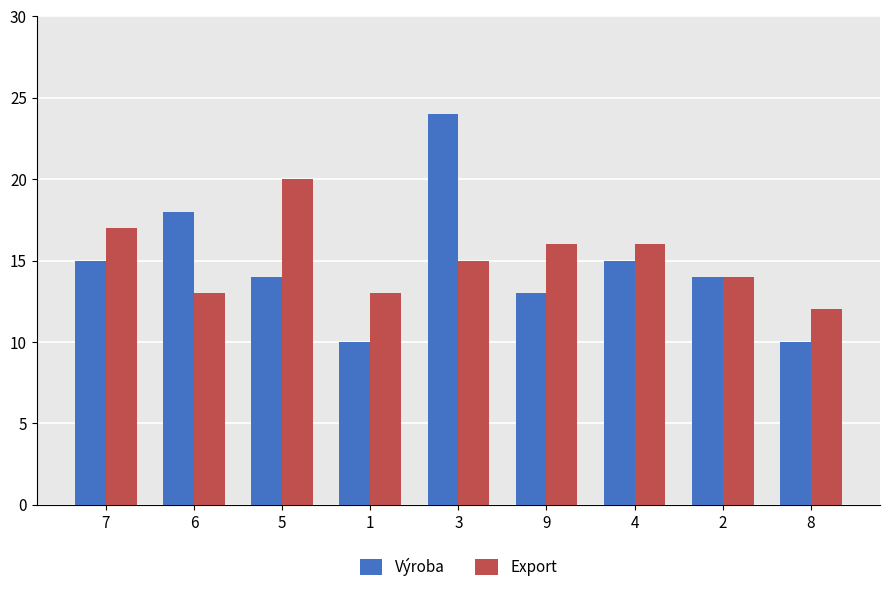

What is the spread (max minus min) of values at 1?

3